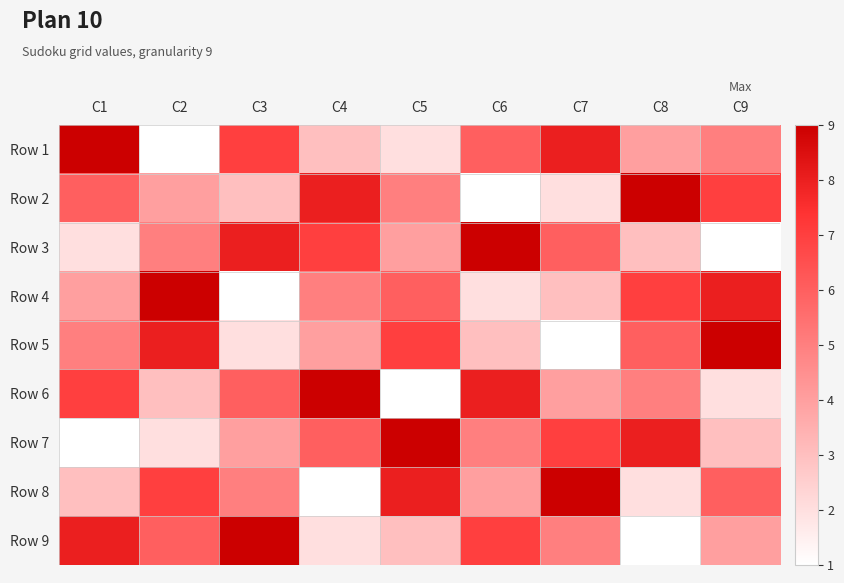

What is the spread (max minus min) of values at C1?

8